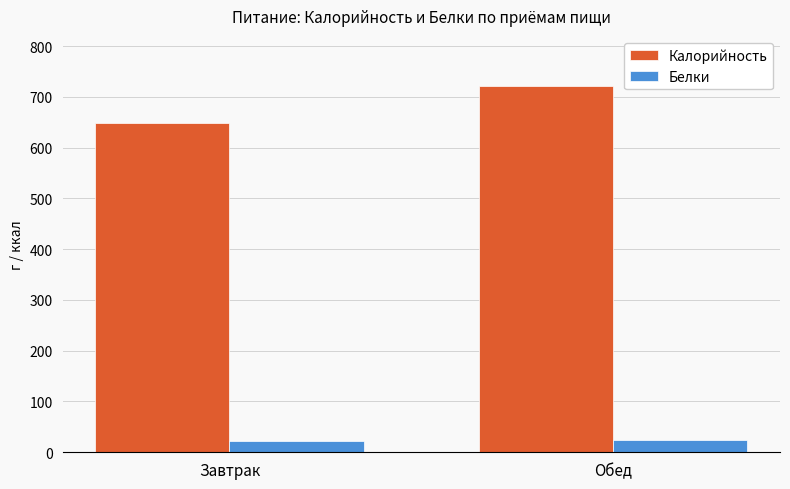

What is the value of the Белки bar at the 2nd from the left?

24.0